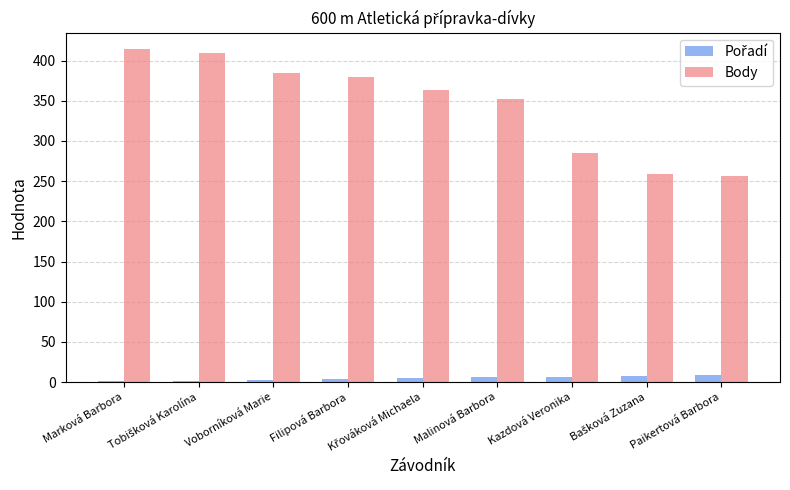

Which series has the largest total across all categories?

Body